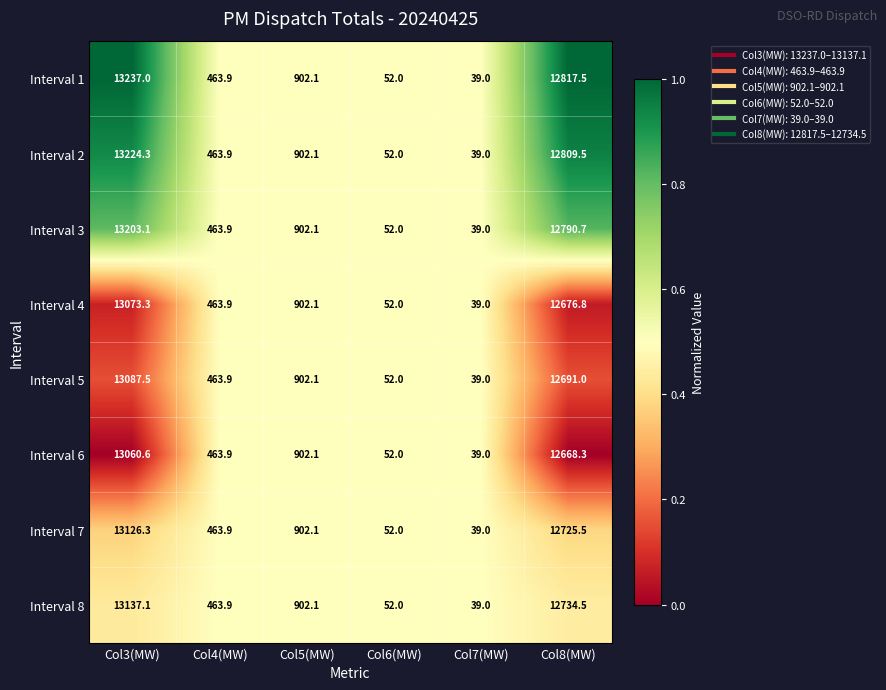

What is the difference between the Interval 1 values at Col6(MW) and Col3(MW)?

13185.0